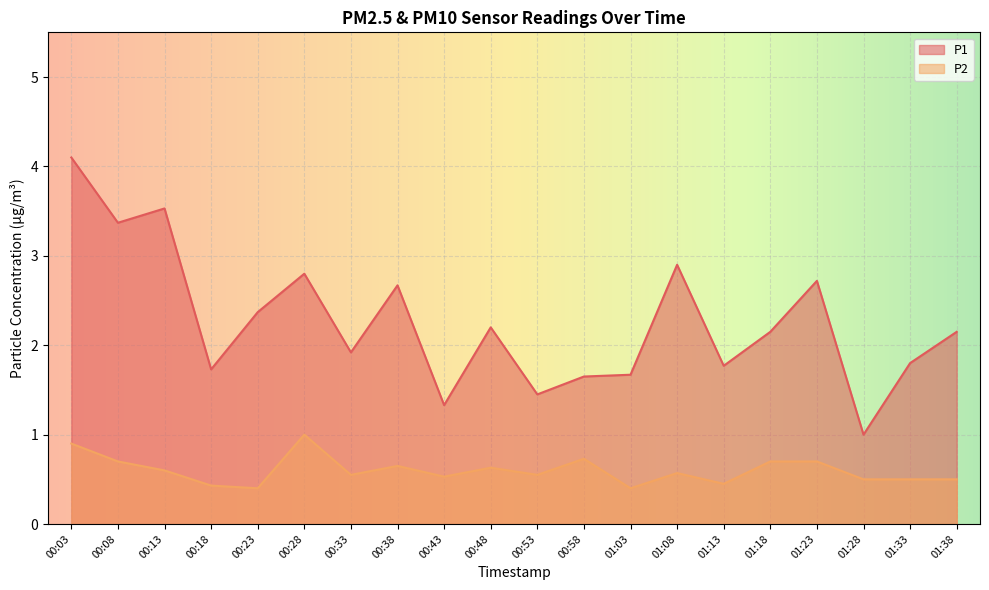

What is the difference between the P2 values at 01:18 and 00:43?

0.2